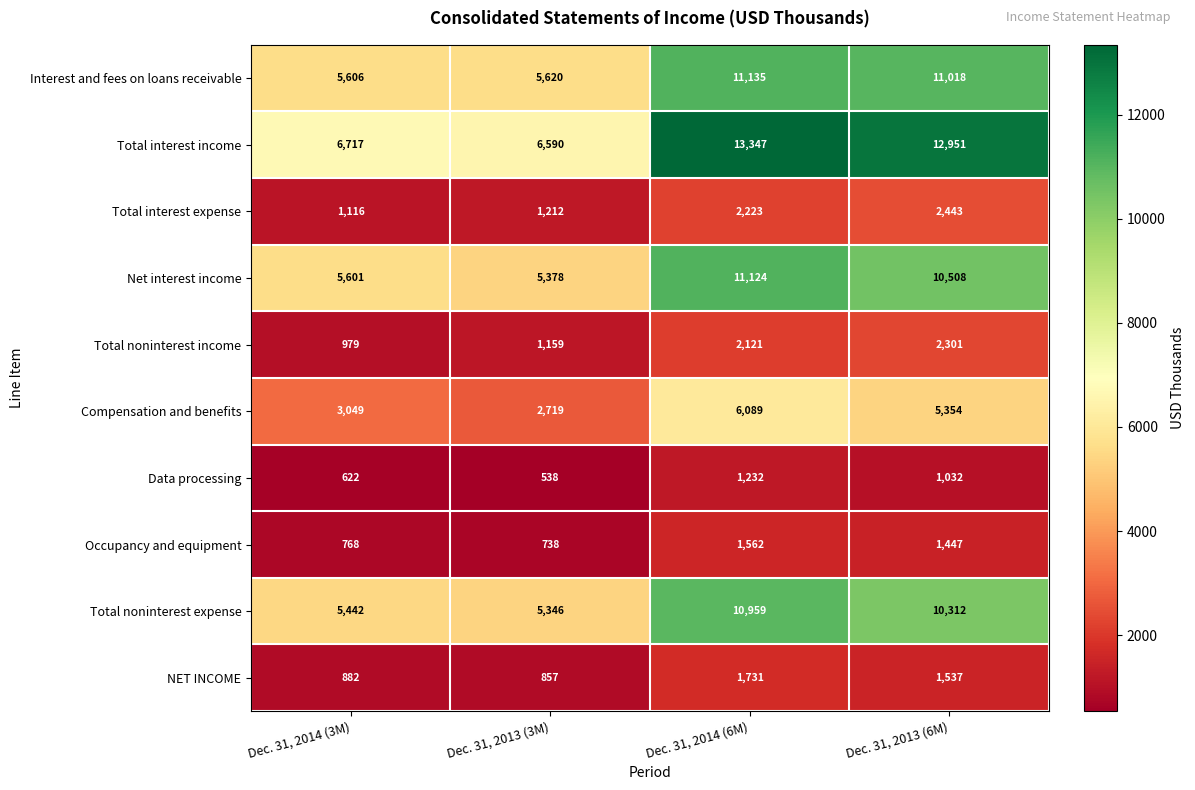

How many distinct data groups are displayed?

10